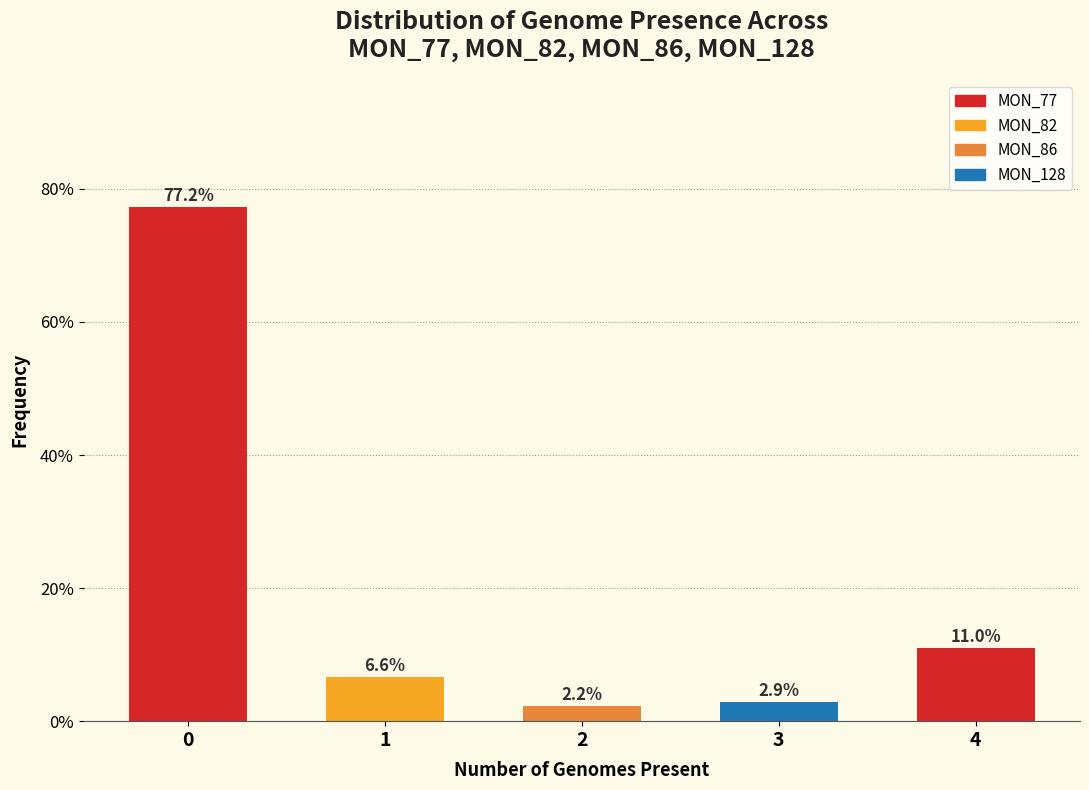

Reading left to right, what are all the values shown in this chart?

77.2	6.6	2.2	2.9	11.0